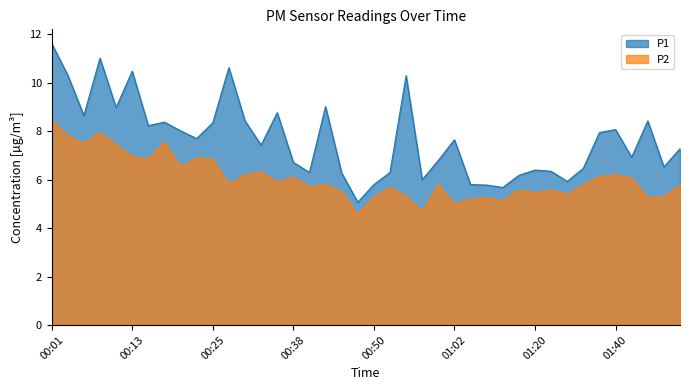

Reading right to left, what are all the values shown in this chart?

P1: 7.3	6.5	8.4	6.9	8.1	8.0	6.5	5.9	6.3	6.4	6.2	5.7	5.8	5.8	7.7	6.8	6.0	10.3	6.3	5.8	5.1	6.3	9.0	6.3	6.7	8.8	7.4	8.4	10.6	8.3	7.7	8.0	8.4	8.2	10.5	9.0	11.0	8.7	10.3	11.6
P2: 5.8	5.3	5.2	6.1	6.2	6.1	5.8	5.4	5.6	5.5	5.6	5.1	5.2	5.2	5.0	5.8	4.7	5.3	5.7	5.3	4.6	5.5	5.8	5.7	6.1	5.9	6.3	6.2	5.8	6.8	6.9	6.5	7.5	6.8	7.0	7.5	7.9	7.5	7.8	8.4